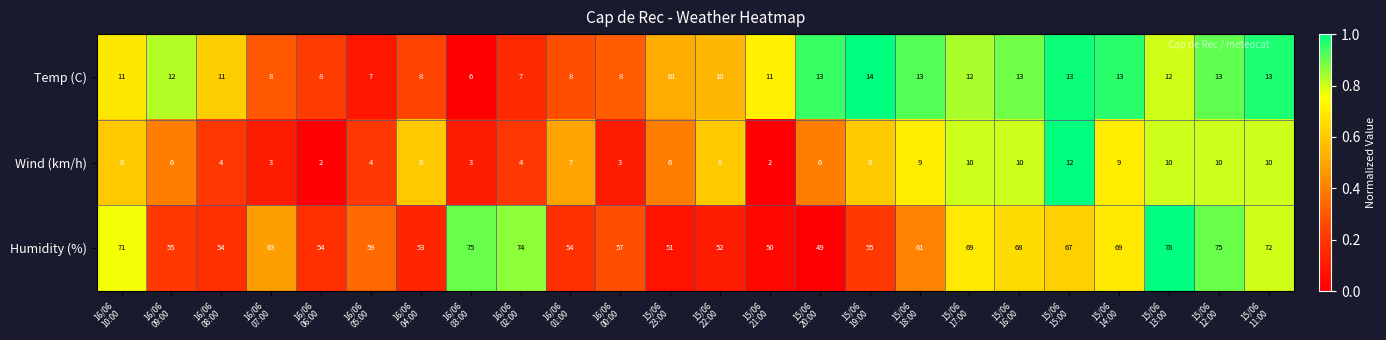

Which series has the largest total across all categories?

Humidity (%)